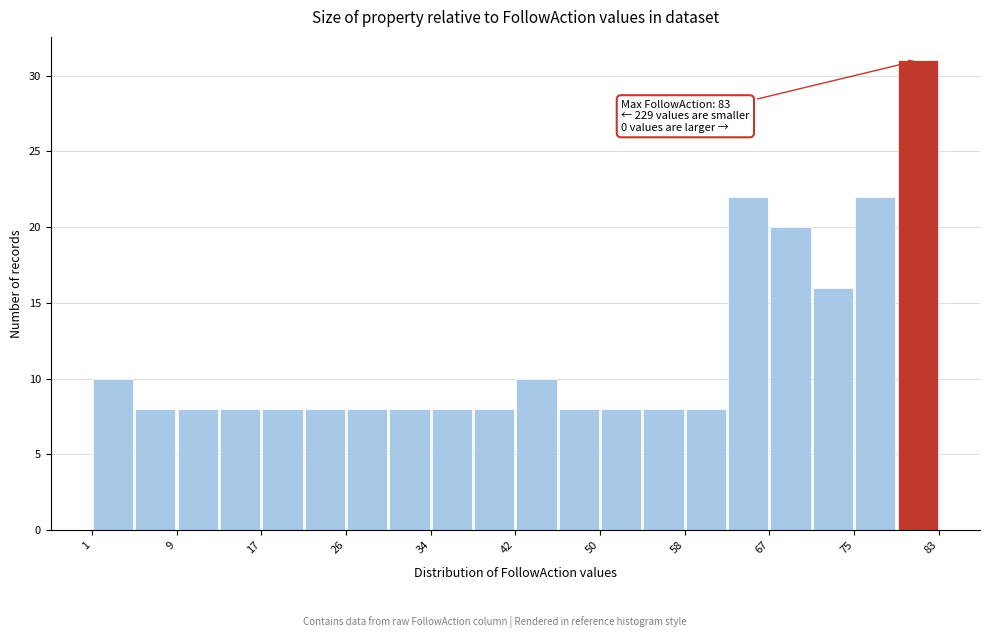

Over which range of the x-axis is the bar tallest?

78.9 to 83.0